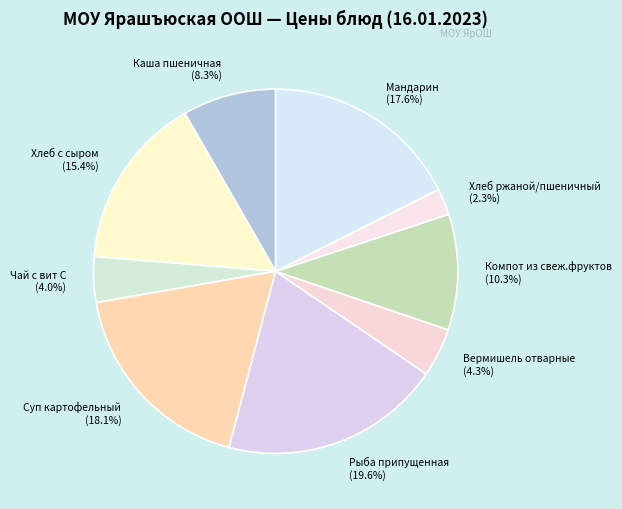

Between Суп картофельный and Хлеб с сыром, which is larger?

Суп картофельный